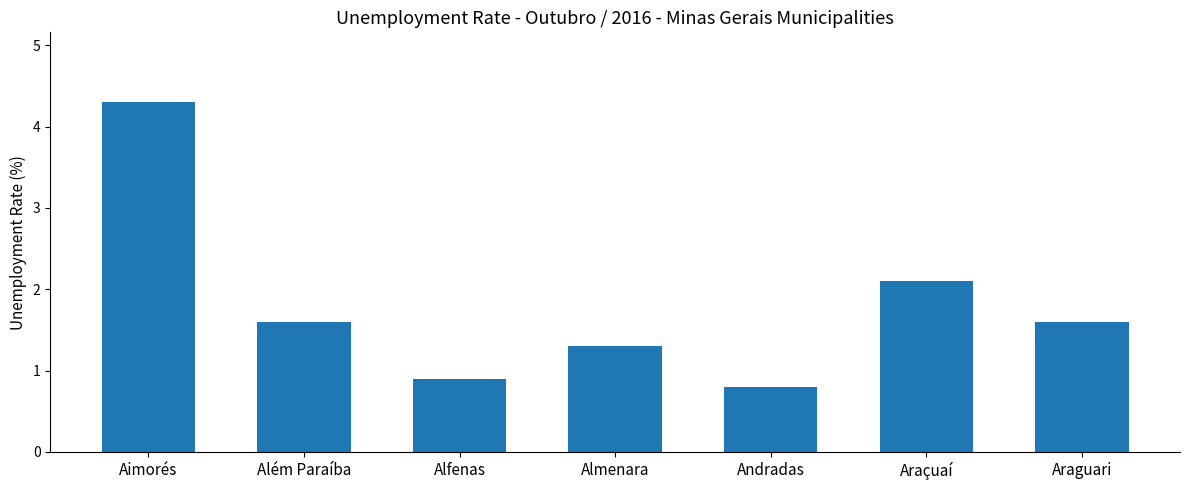

How many series are shown in this chart?

1